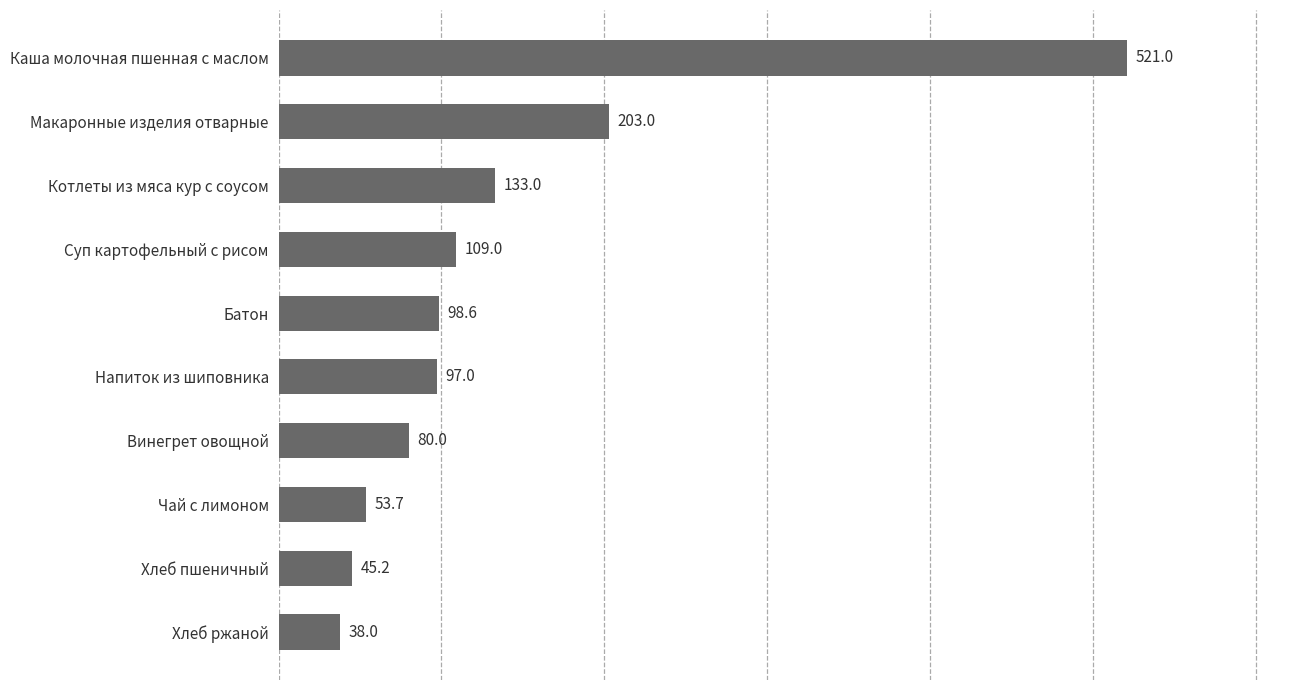

What is the difference between the maximum and minimum values?

483.0